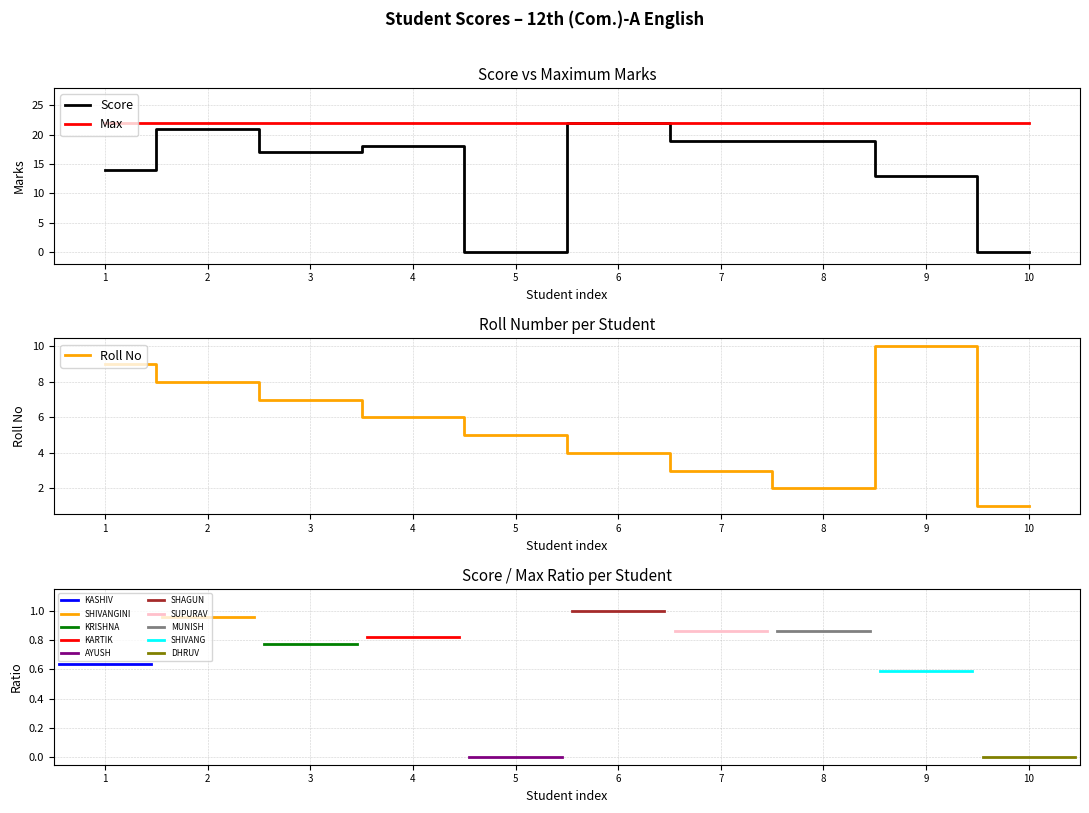

How many data points in Score are above 18?

4